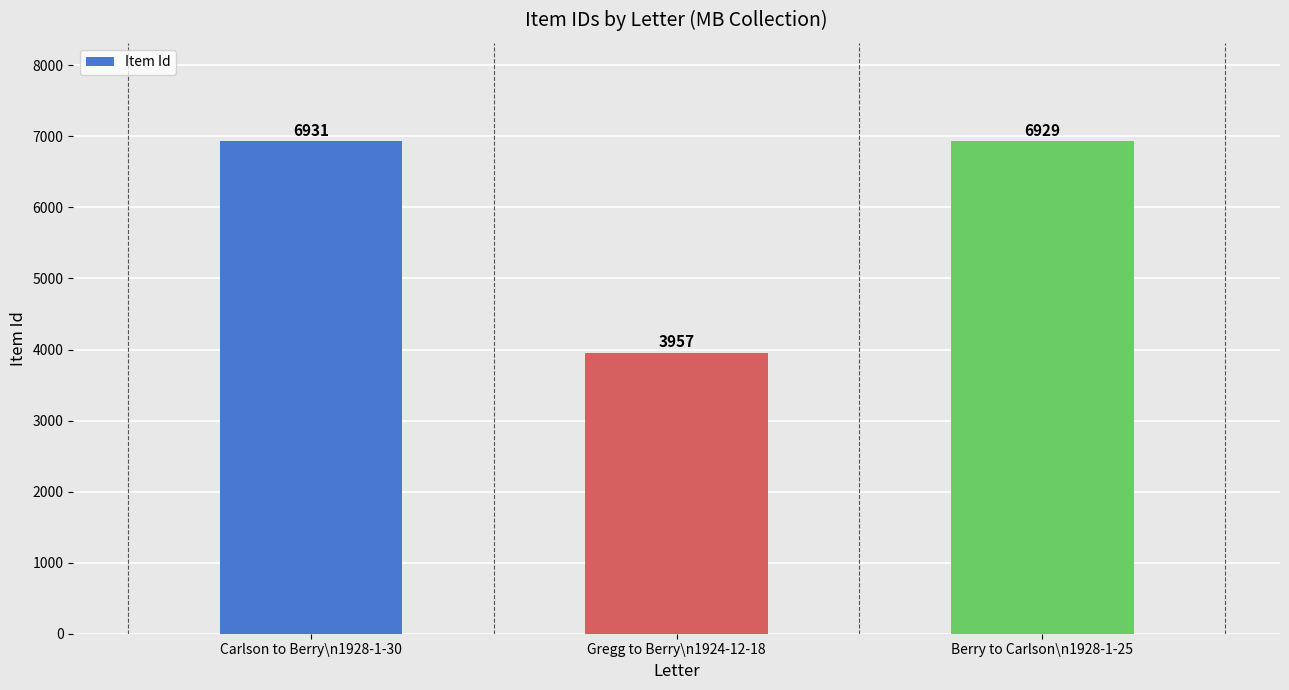

Where does the data first go above 6929?

Carlson to Berry\n1928-1-30